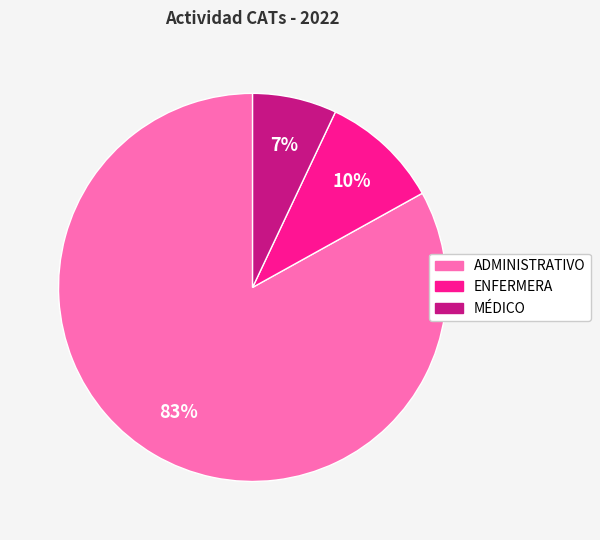

Combined, do ADMINISTRATIVO and ENFERMERA account for over 50%?

Yes